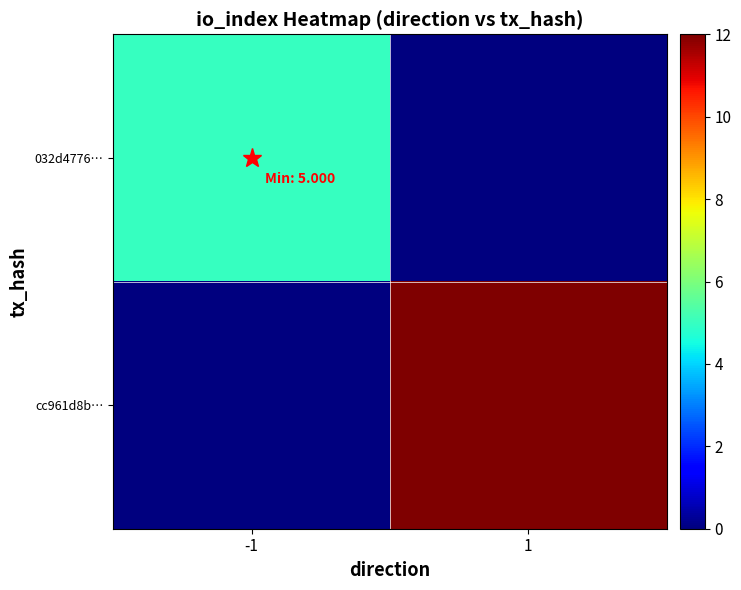

What is the total value across all series at 1?

12